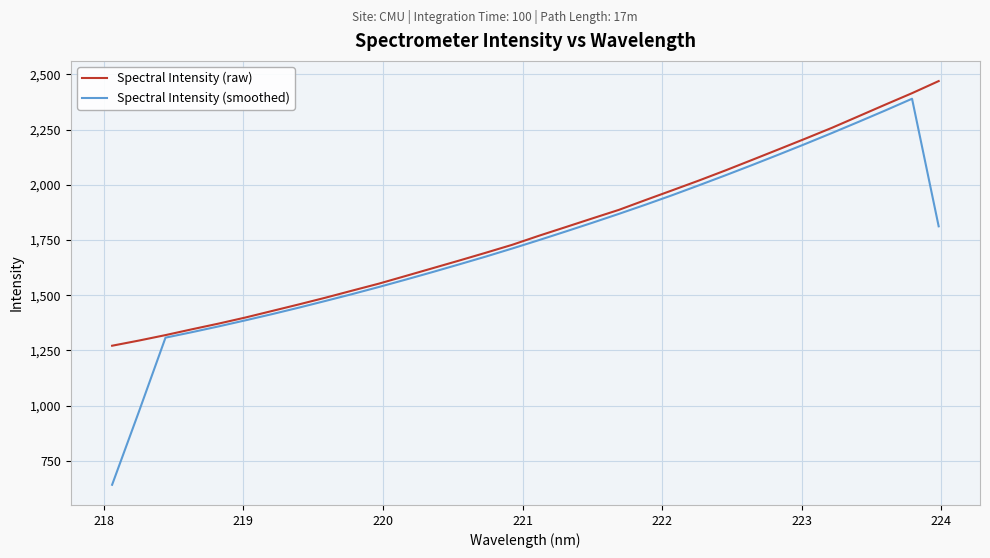

Which series has the largest range (max minus min)?

Spectral Intensity (smoothed)